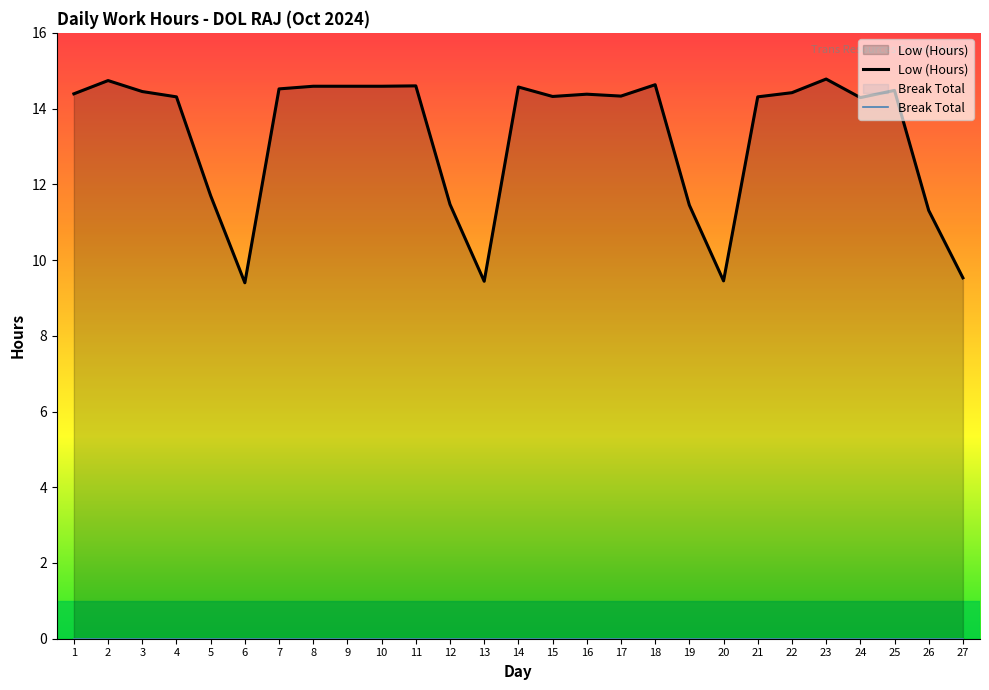

Which series has the largest total across all categories?

Low (Hours)